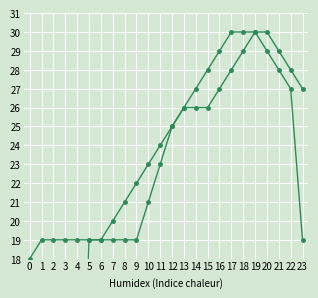

What is the sum of the Фонд (сверх мин.) values at 9 and 1?

41